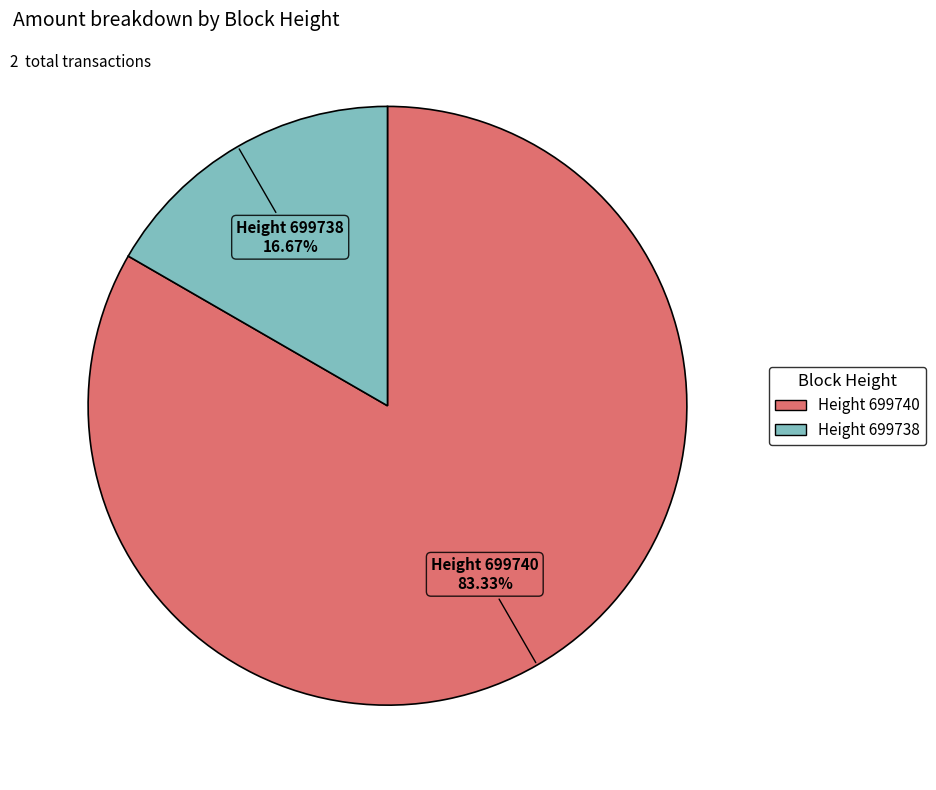

Is there any slice that represents more than half of the pie?

Yes